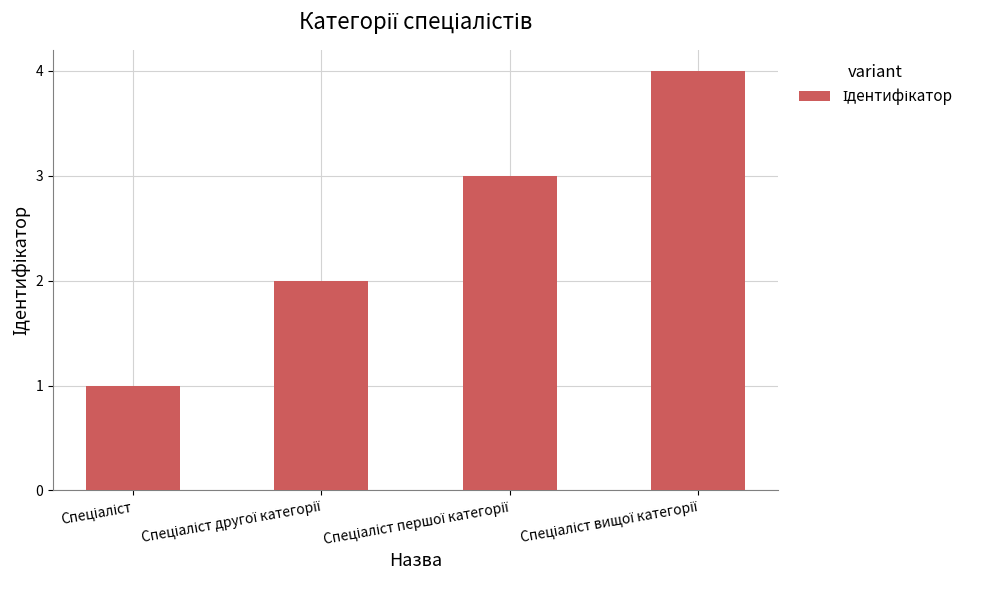

What is the value of the 2nd bar from the left?

2